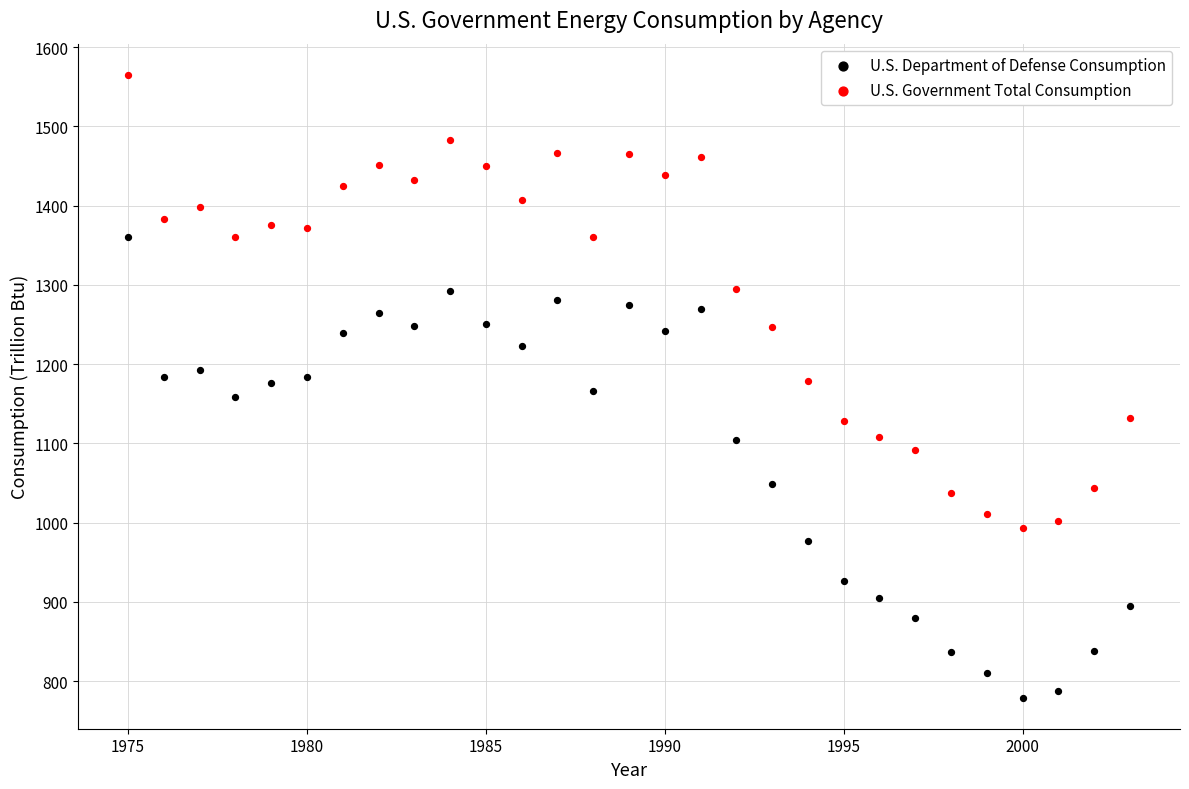

Across all data points, what is the range of Y values (max minus min)?

785.9